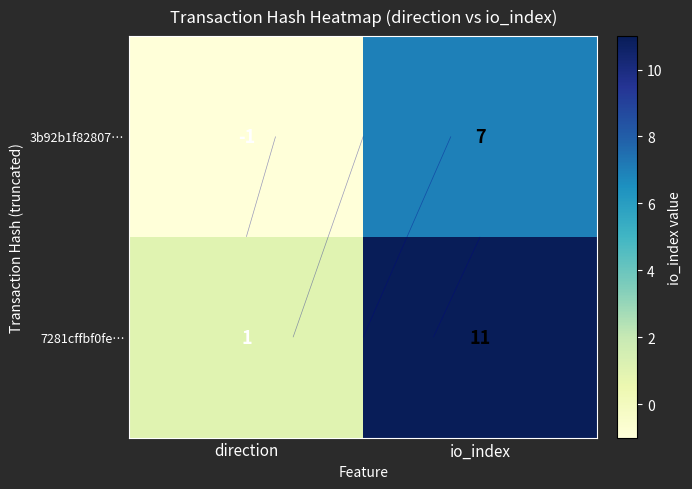

What is the difference between the highest and lowest values at io_index?

4